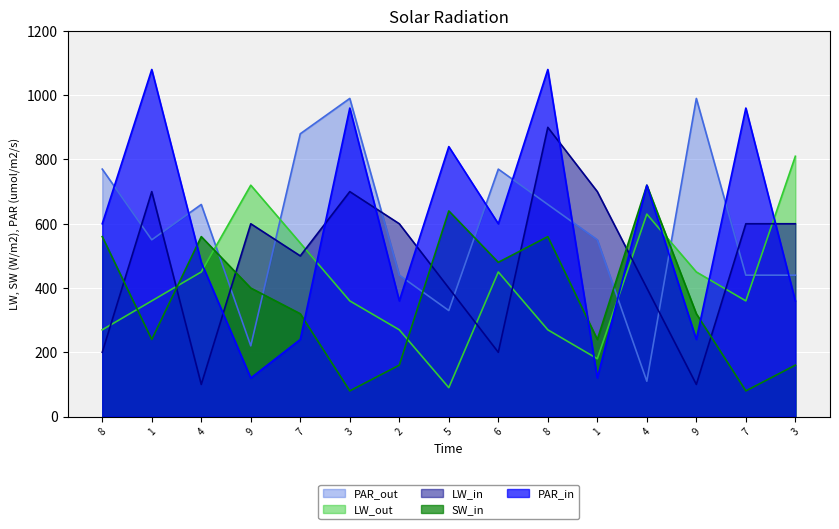

How many lines are shown in the chart?

5